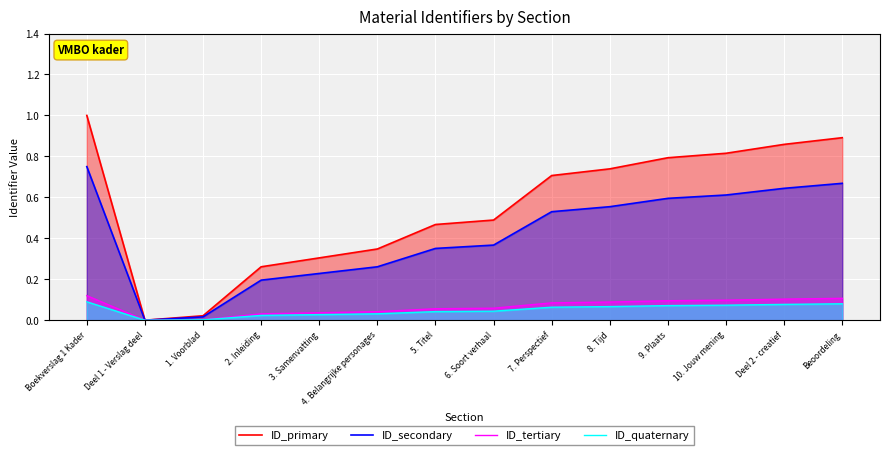

True or false: ID_primary and ID_tertiary cross at least once.

False